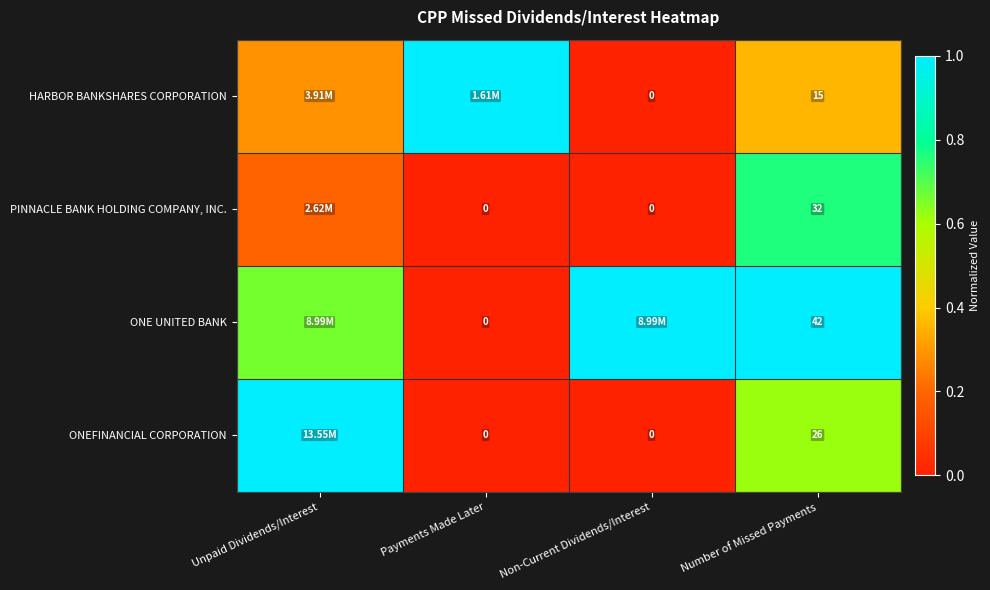

Count the number of data series in this chart.

4